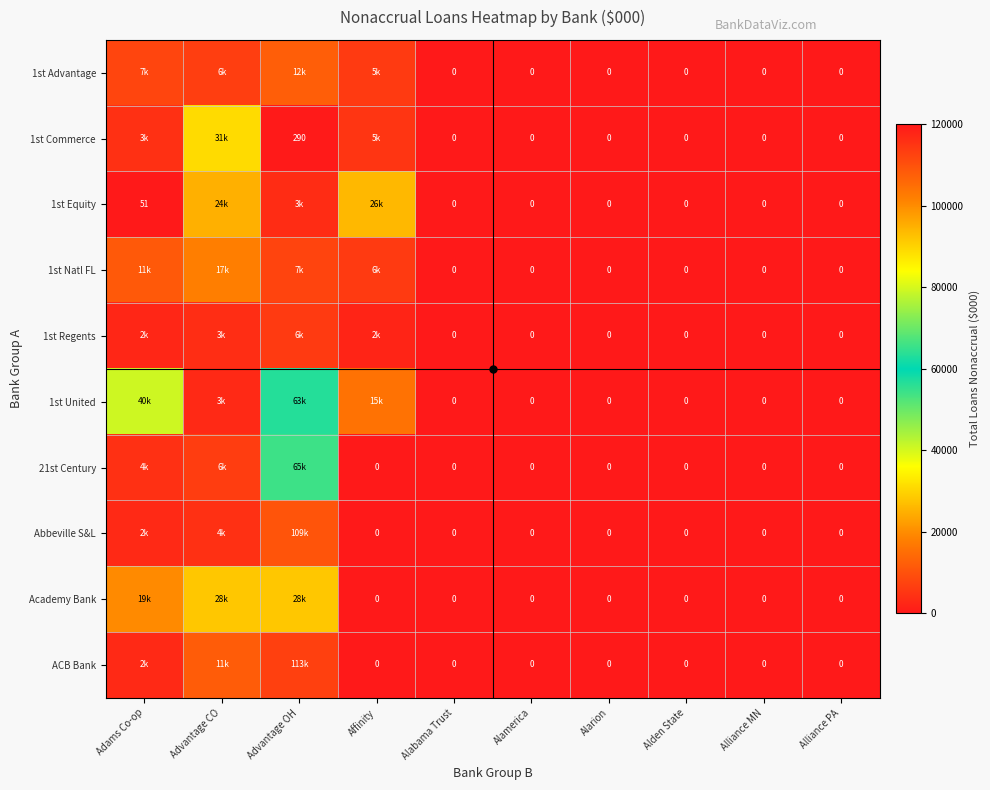

At how many categories does at least one series exceed 32975?

2